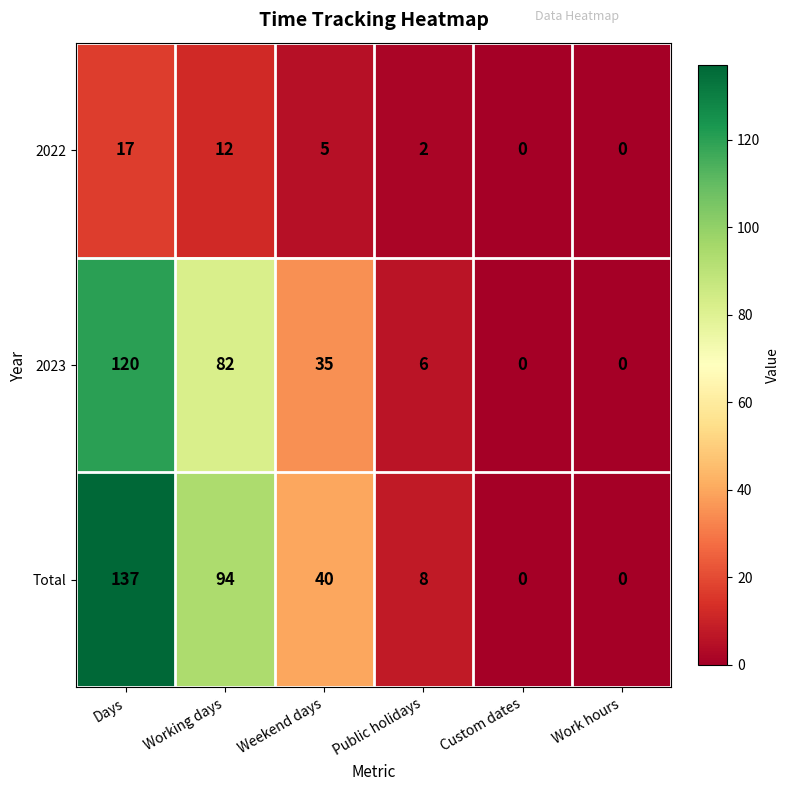

How many values in 2023 are above zero?

4